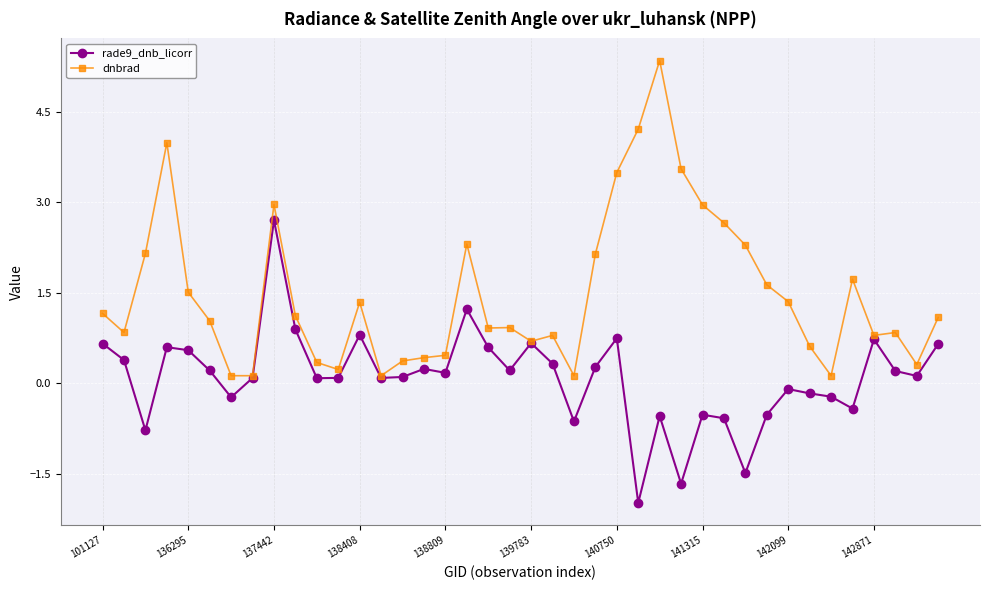

How many positive values does the rade9_dnb_licorr series have?

26